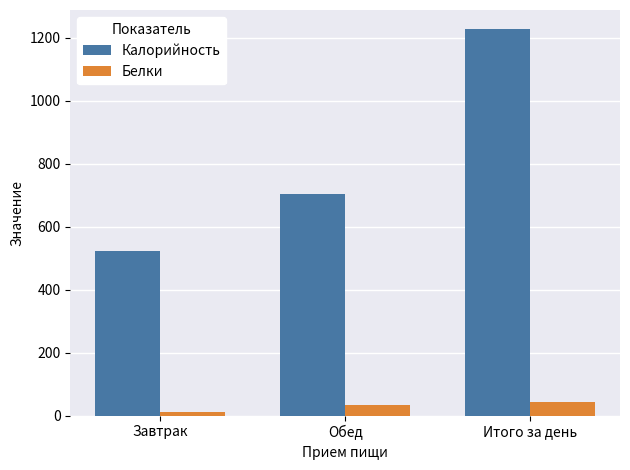

How many groups of bars are there?

3